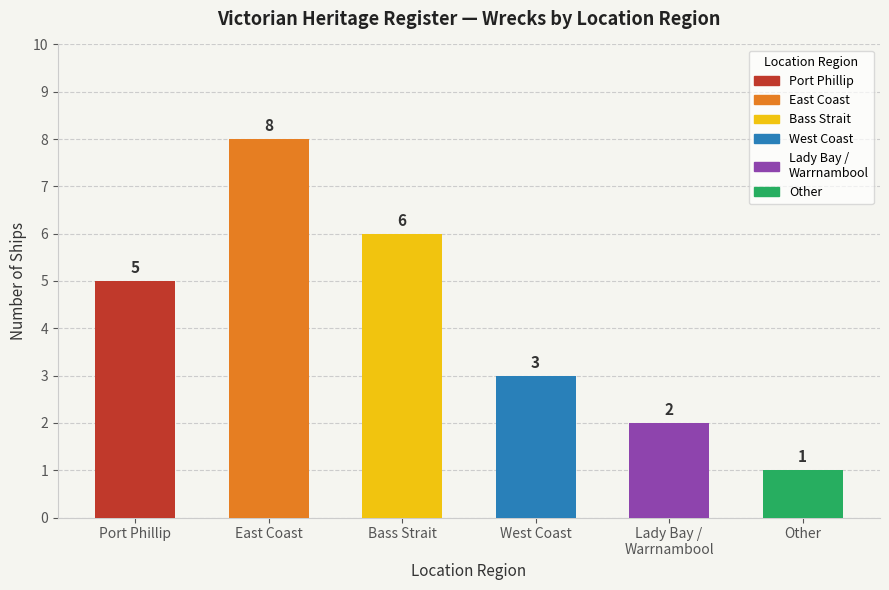

Are the bars horizontal?

No